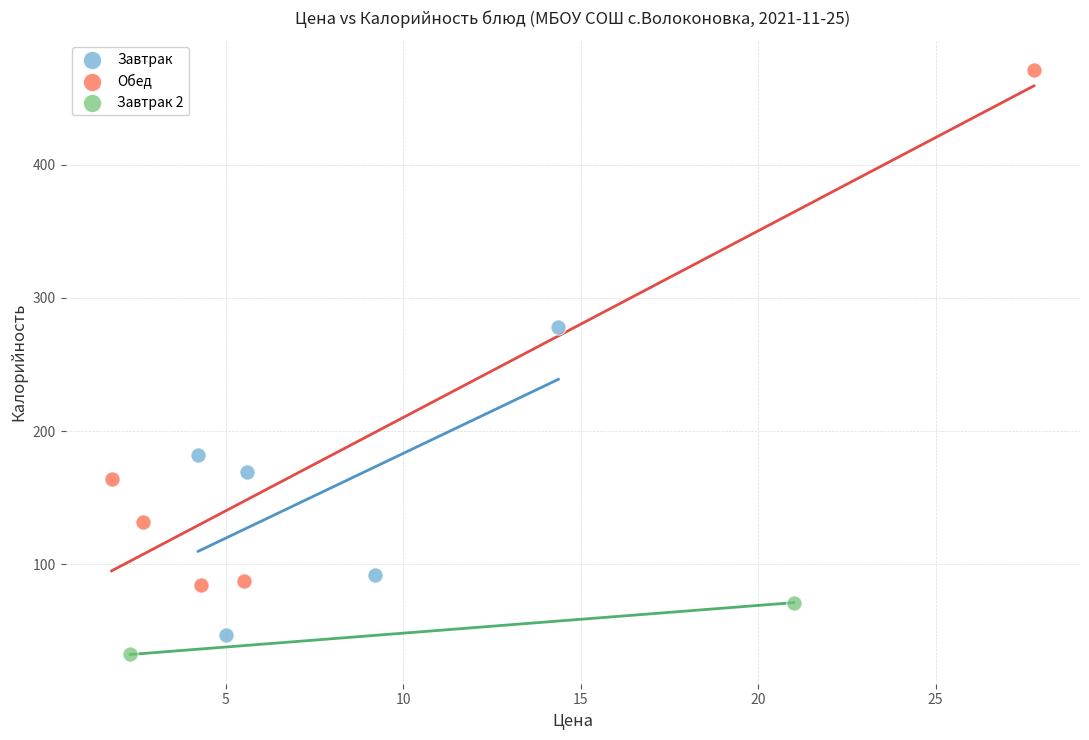

What are all the series names shown in the legend?

Завтрак, Обед, Завтрак 2